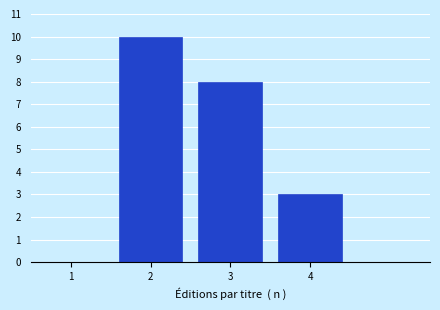

Over which range of the x-axis is the bar tallest?

1.5 to 2.5